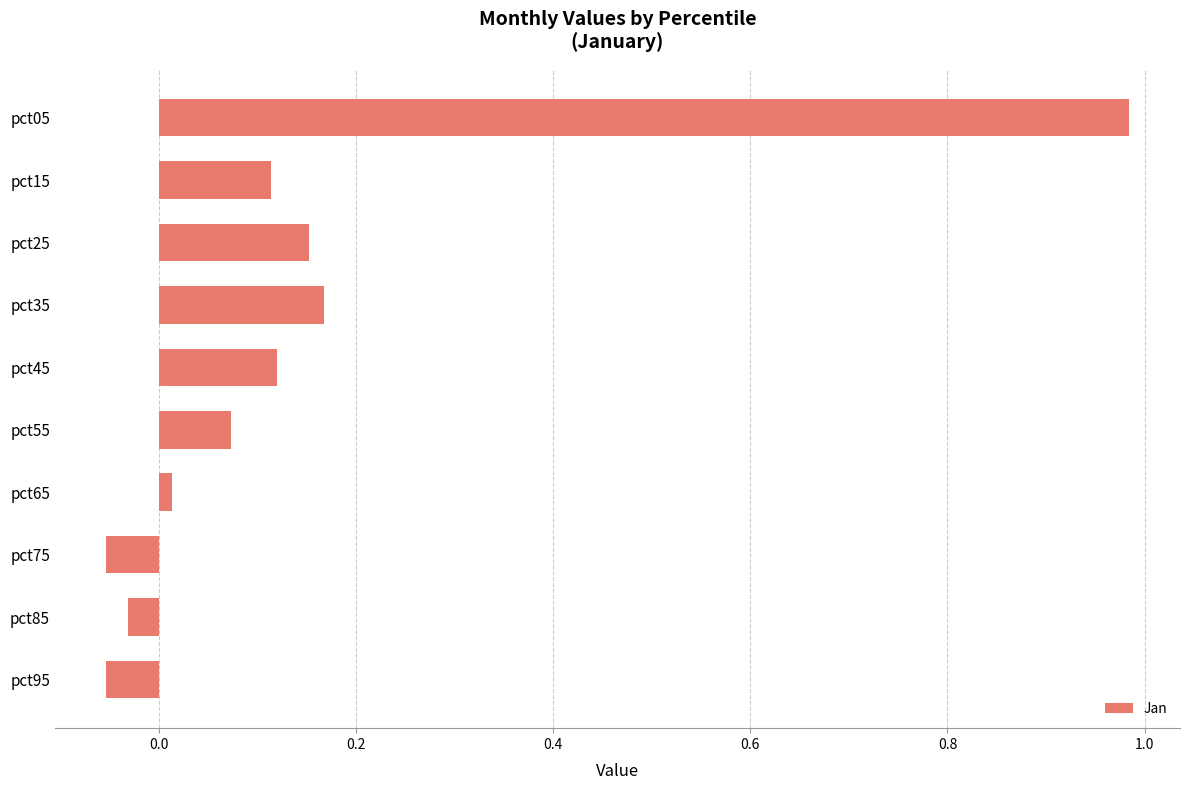

Which label corresponds to the largest value in the chart?

pct05